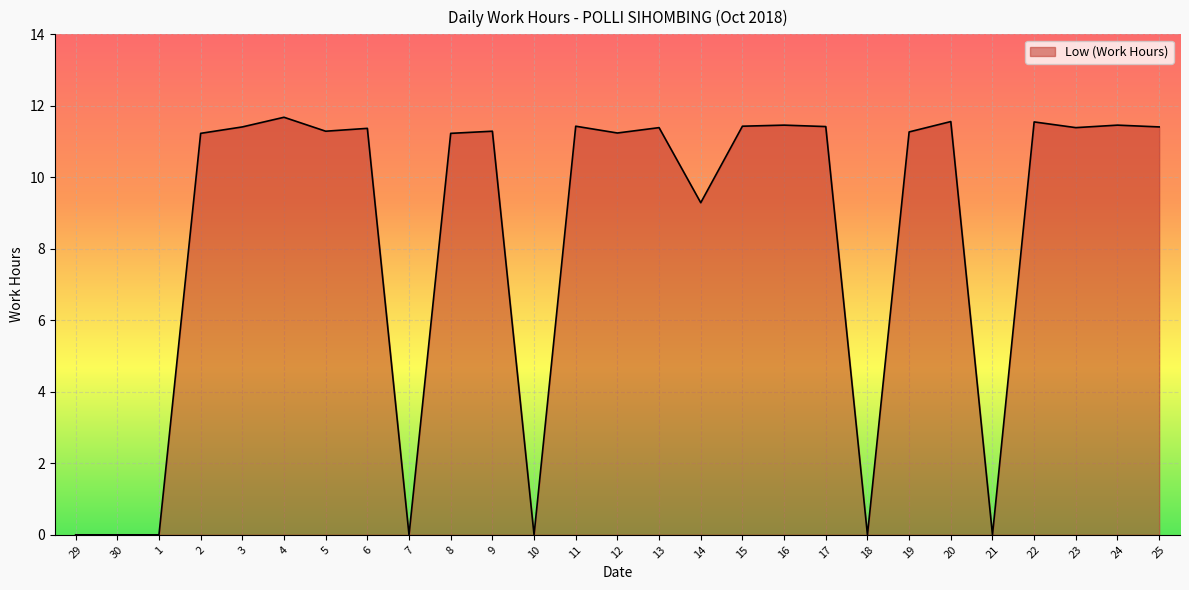

The value at 19 is 11.3. True or false?

True